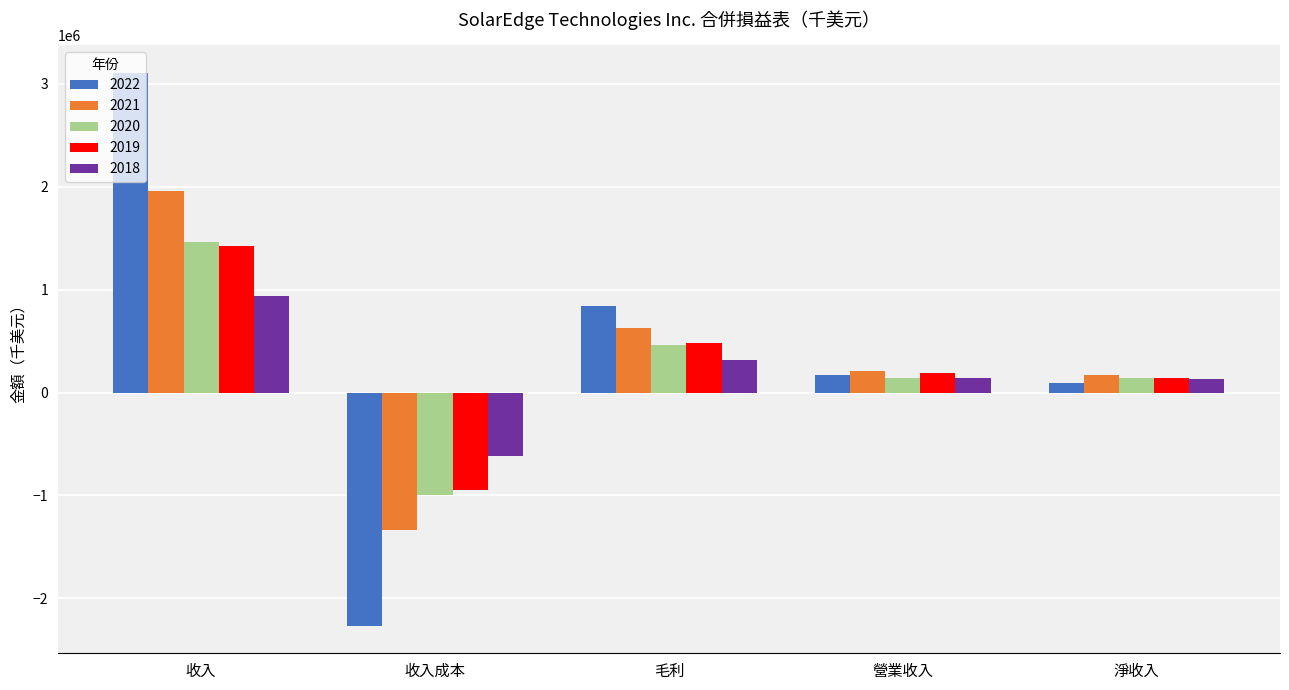

Count the number of data series in this chart.

5